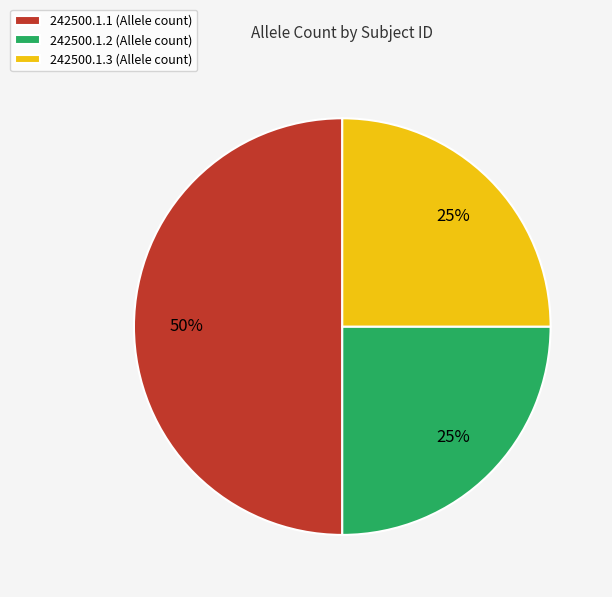

Is the sum of 242500.1.2 and 242500.1.1 greater than half?

Yes